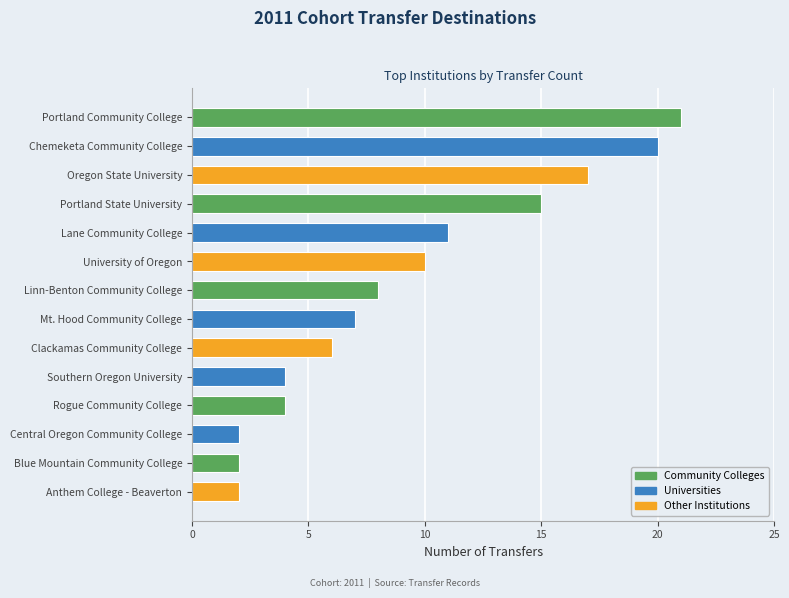

How many bars are there in total?

14